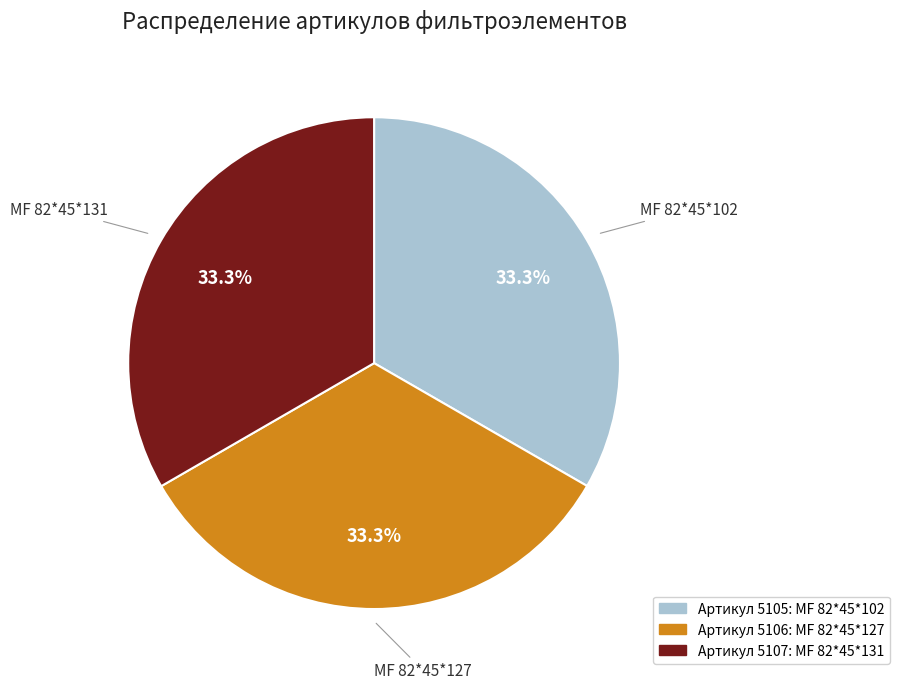

How many slices are in this pie chart?

3